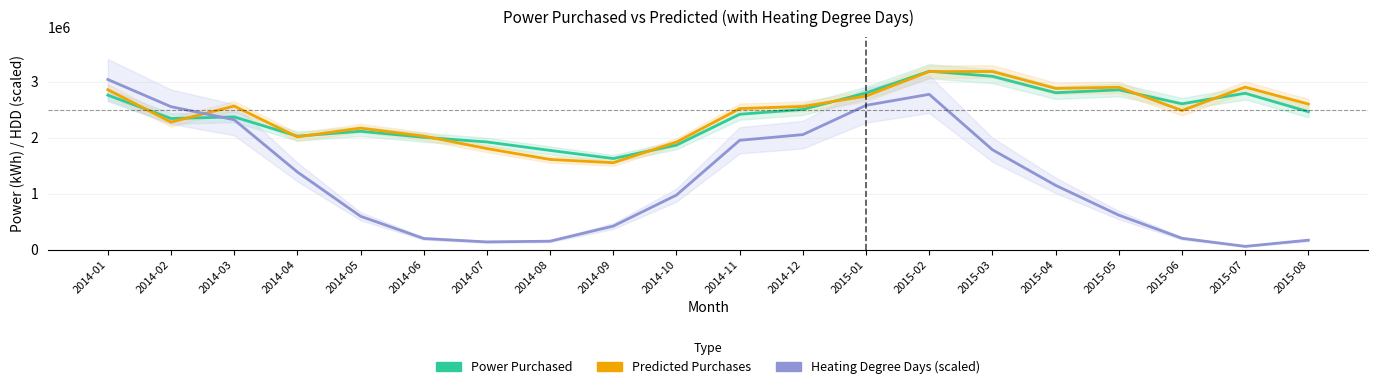

What are all the series names shown in the legend?

Power Purchased, Predicted Purchases, Heating Degree Days (scaled)